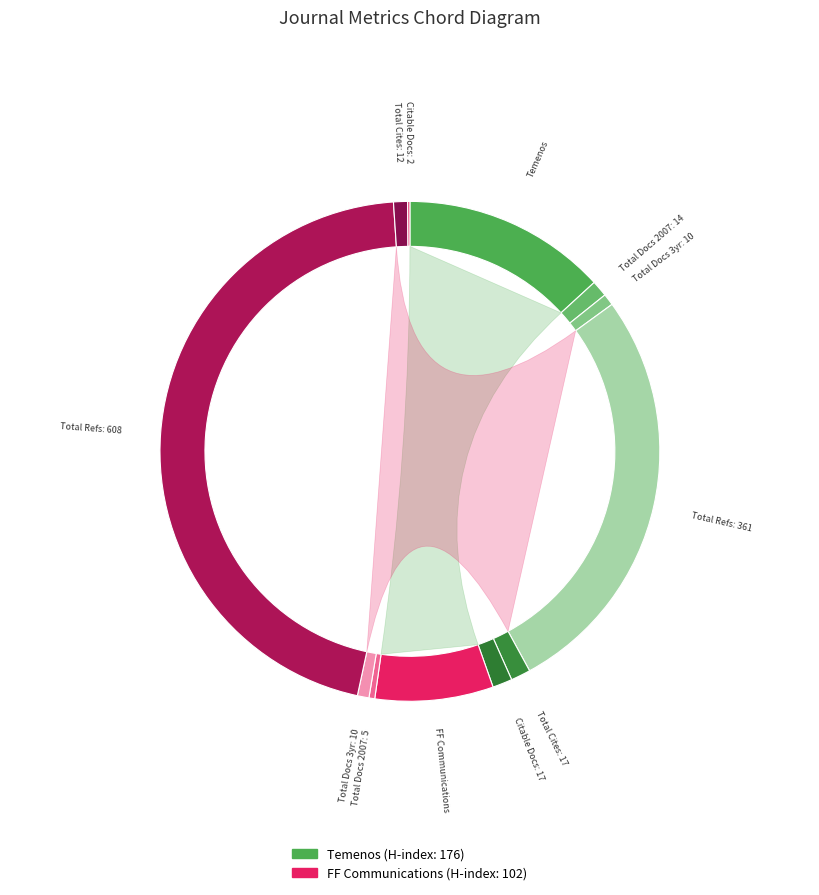

Between Temenos and FF Communications, which is larger?

Temenos